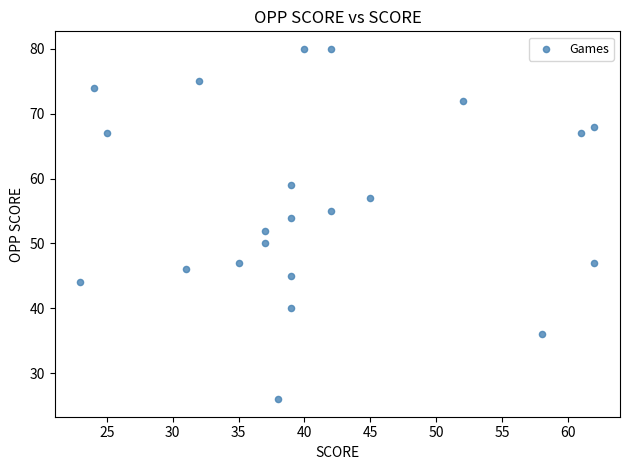

What is the range of Y values (max minus min)?

54